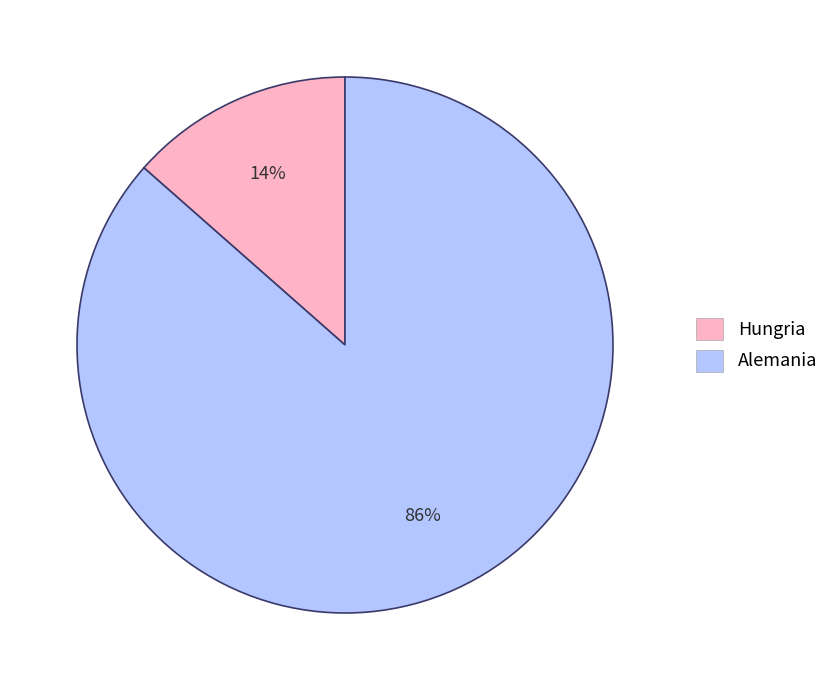

Does any single category account for the majority?

Yes